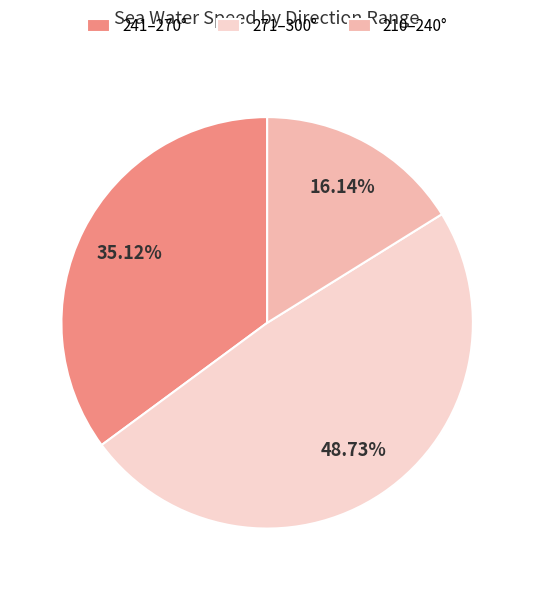

Do 241–270° and 271–300° together represent more than half of the pie?

Yes